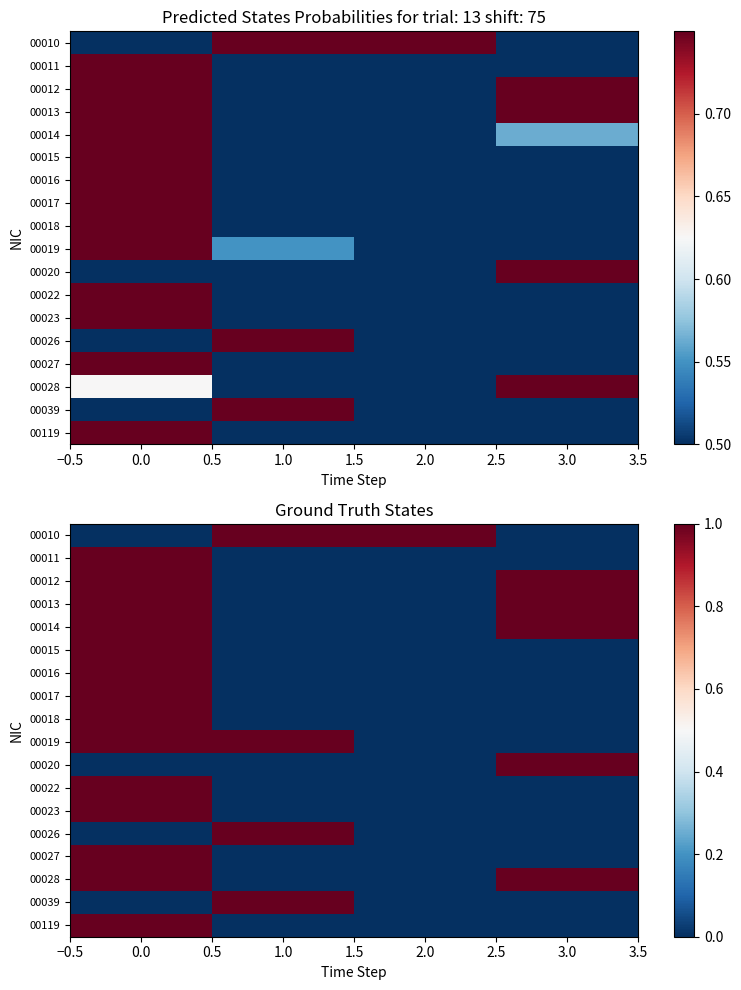

Count the number of categories in the chart.

4